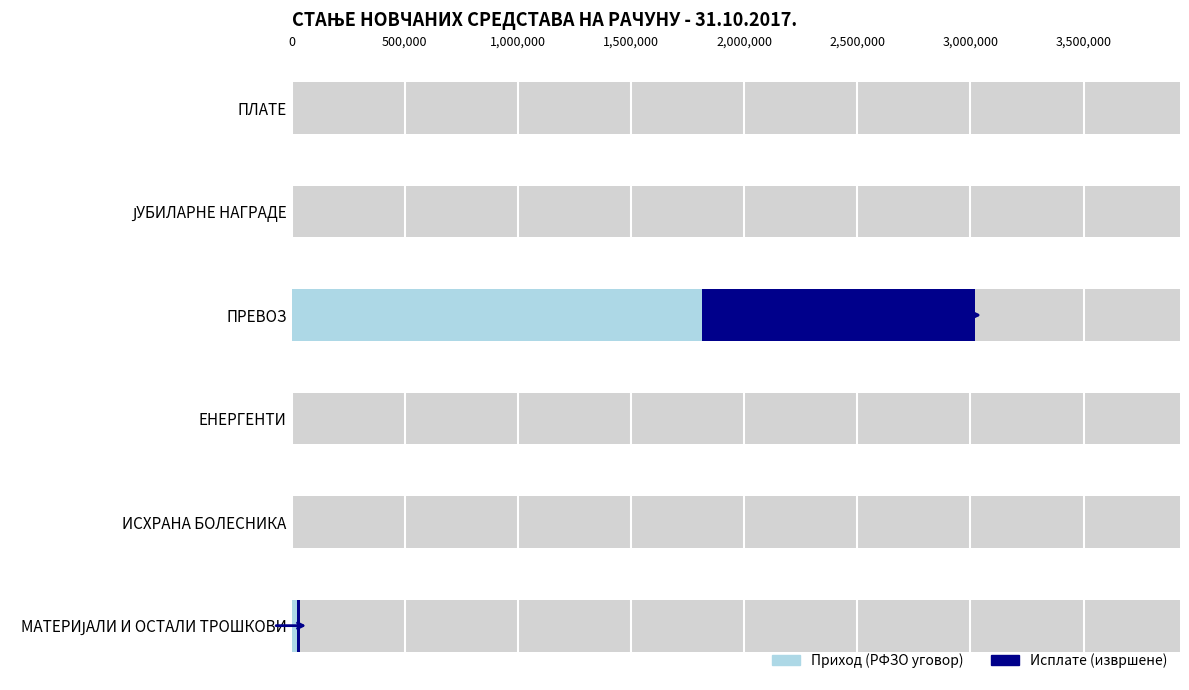

How many values in the Остале исплате series exceed 0?

2